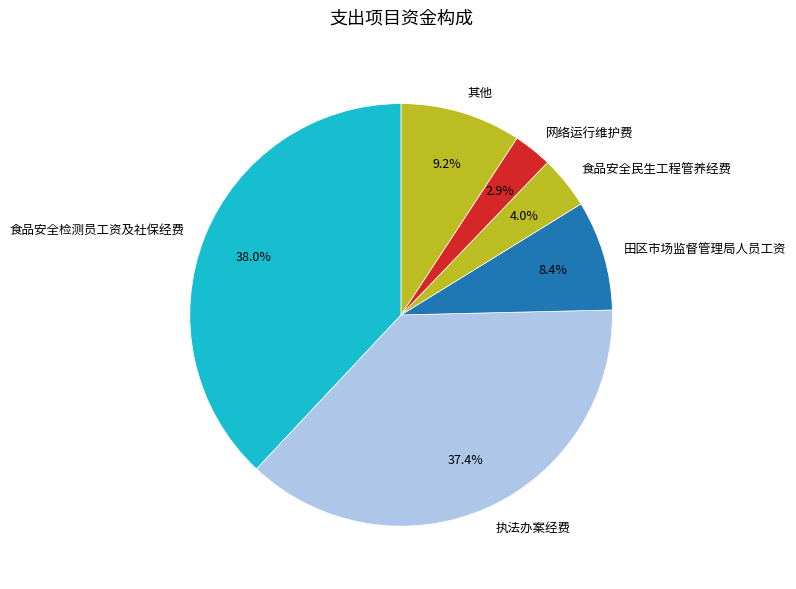

Which slice is the largest?

食品安全检测员工资及社保经费